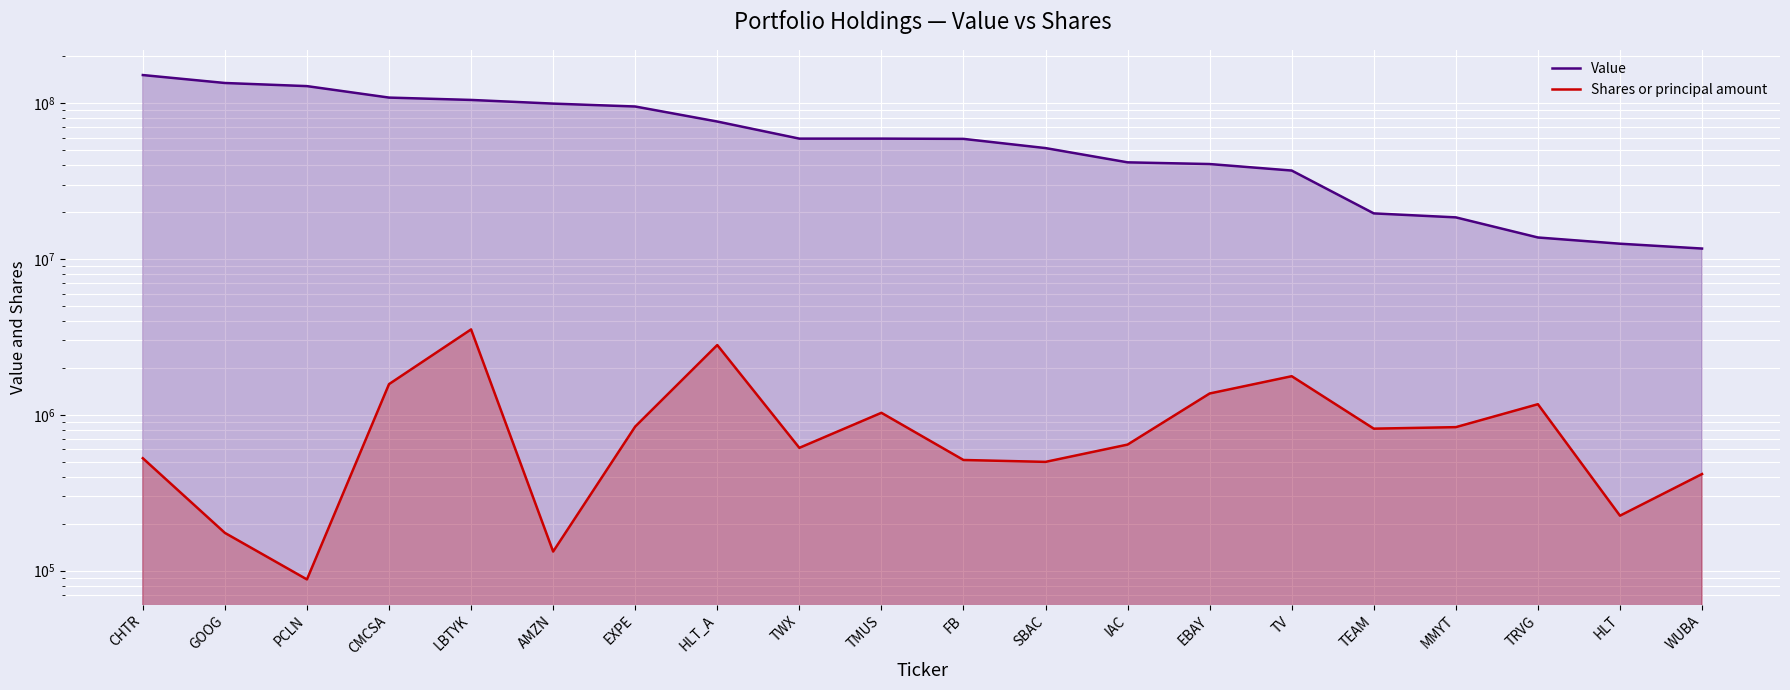

At which label is Value closest to 81559500?

HLT_A